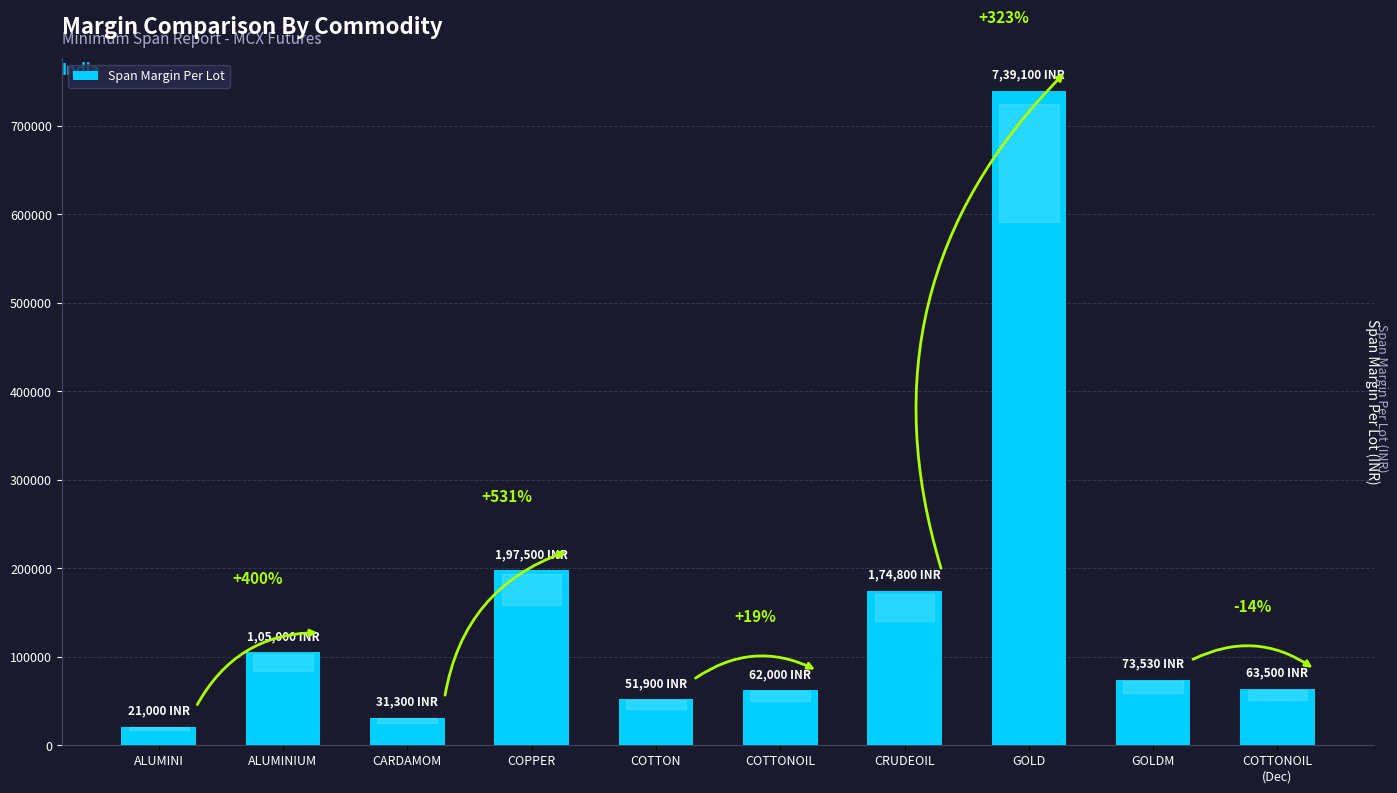

How many bars are there in total?

10